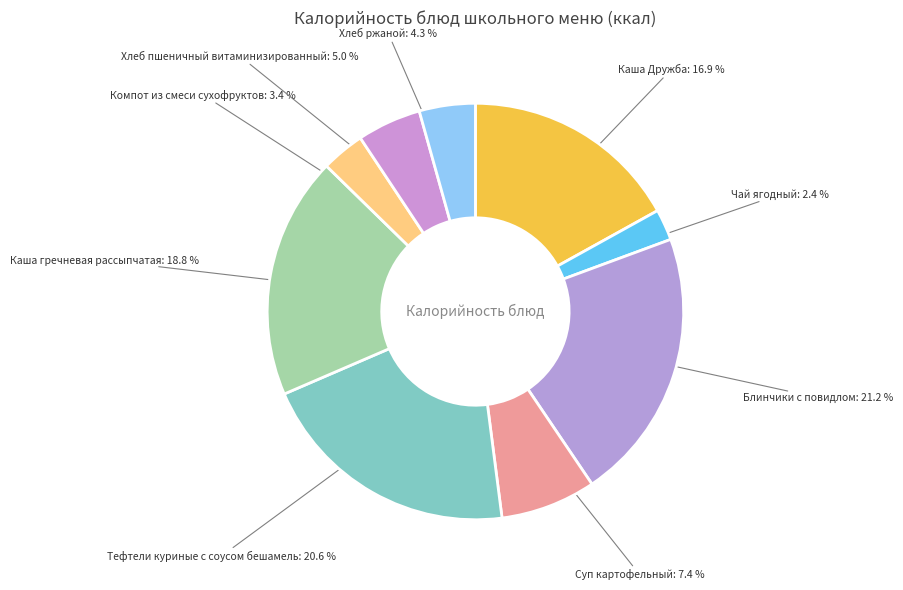

Does any single category account for the majority?

No